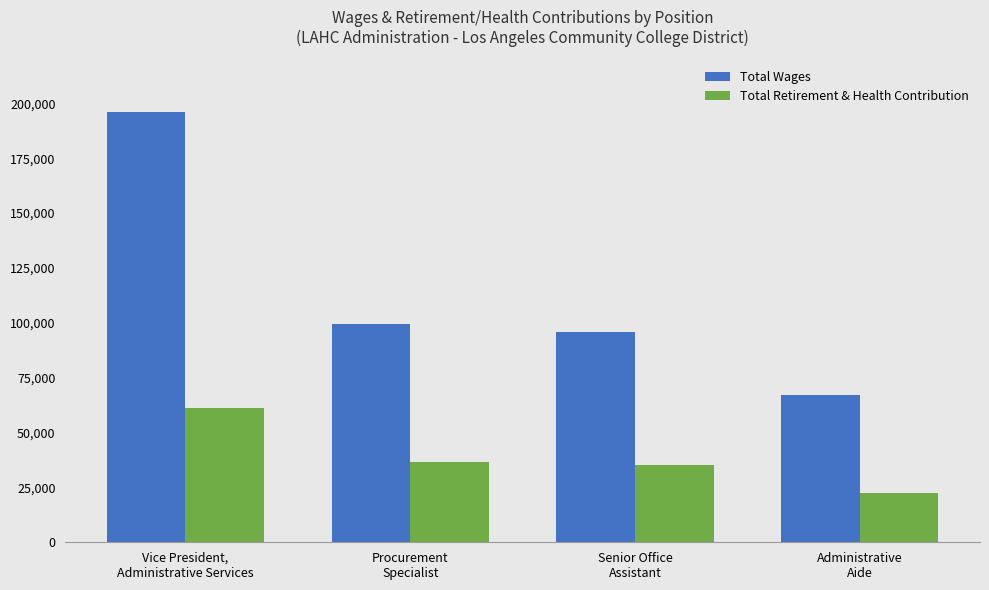

What is the sum of all Total Retirement & Health Contribution values?

155282